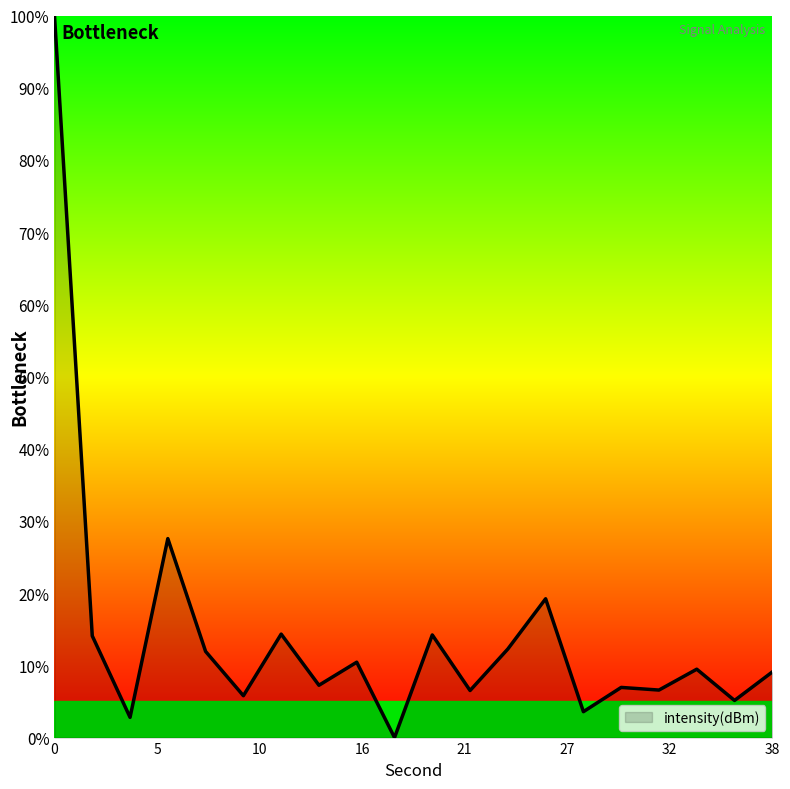

True or false: the data has more than 1 interior local peaks.

True